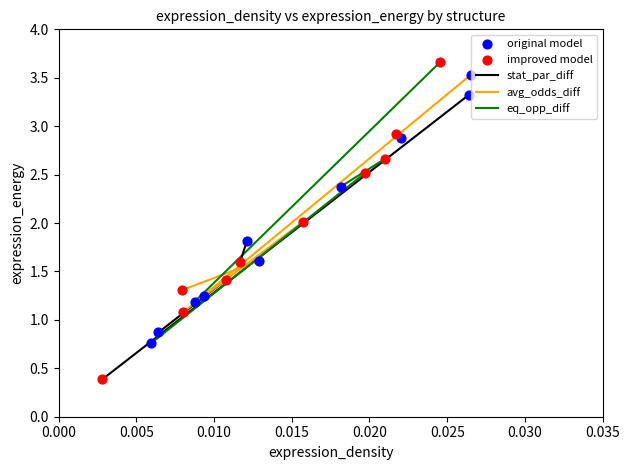

Which series has the largest Y range (max minus min)?

improved model